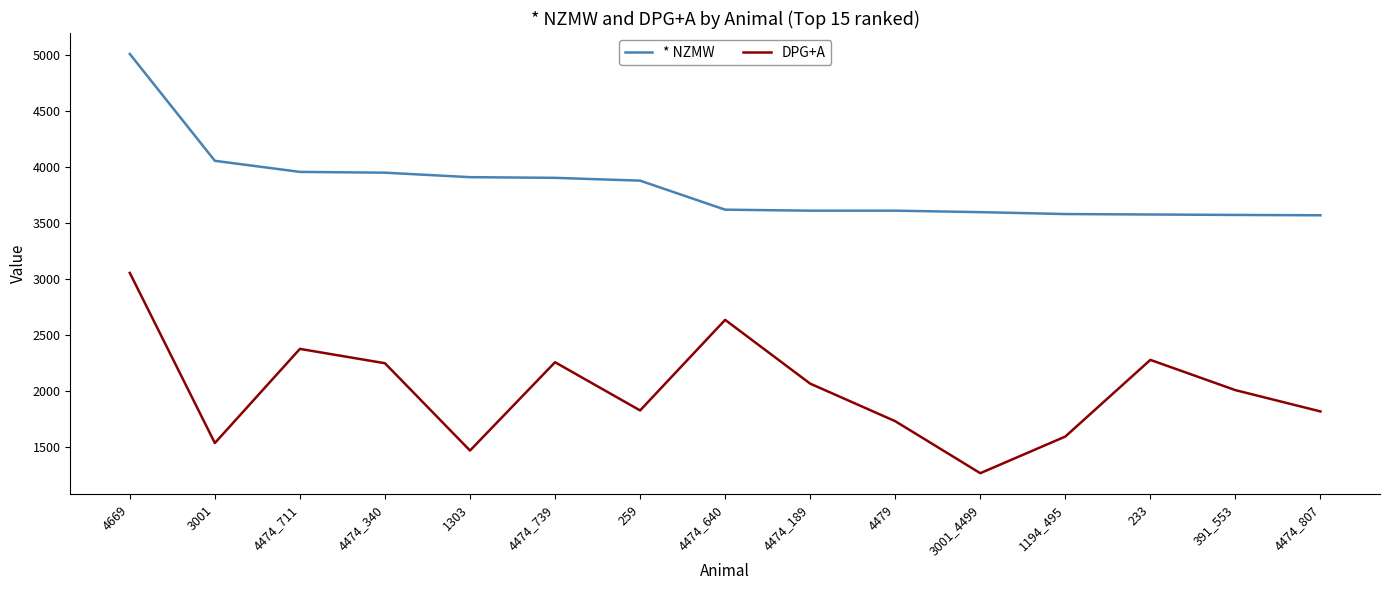

Rank the series by their maximum value, from highest to lowest.

* NZMW, DPG+A